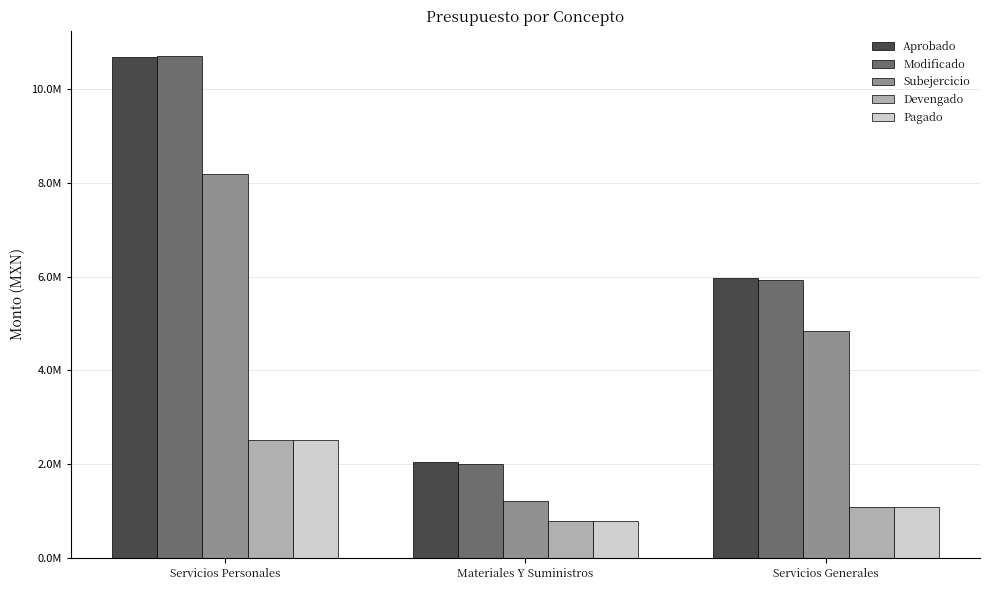

Are the bars horizontal?

No